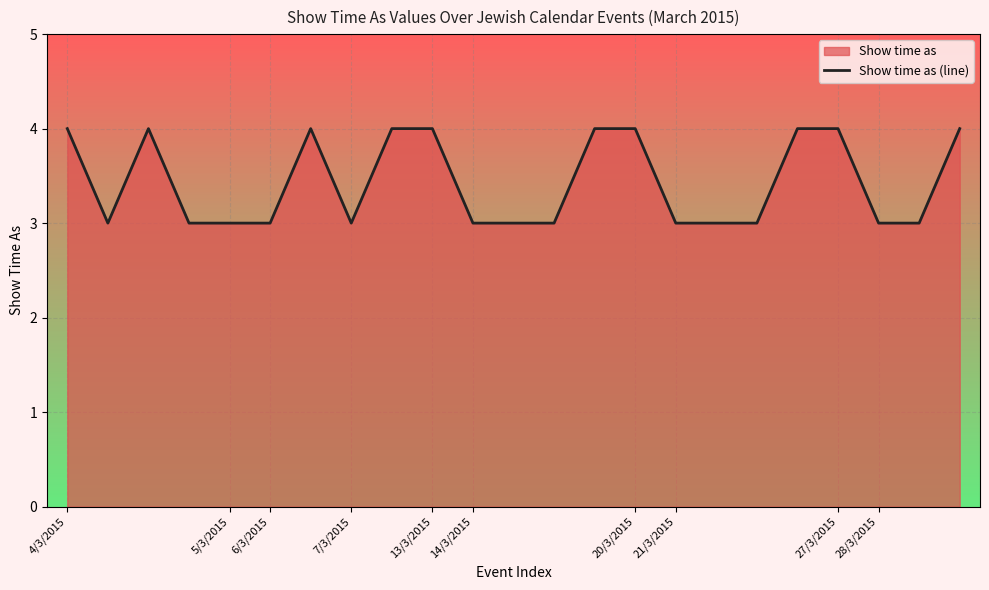

Does the chart display data point markers on the line(s)?

No